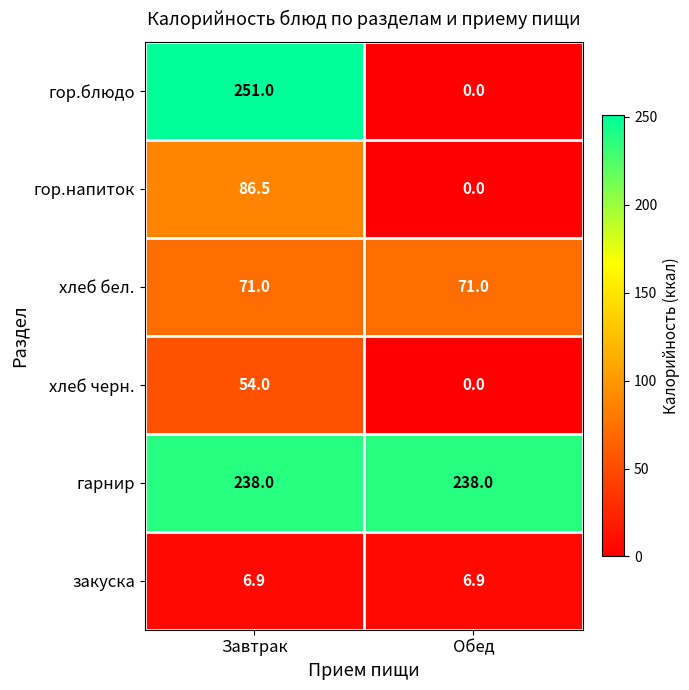

The гор.напиток series shows 86.5 at Завтрак. True or false?

True